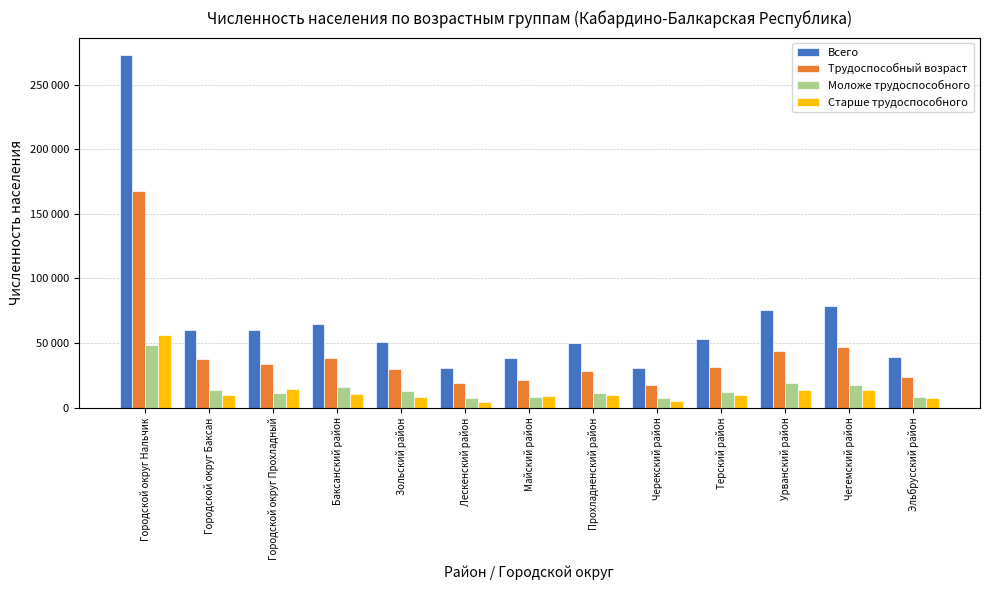

What is the average value of the Трудоспособный возраст series?

41542